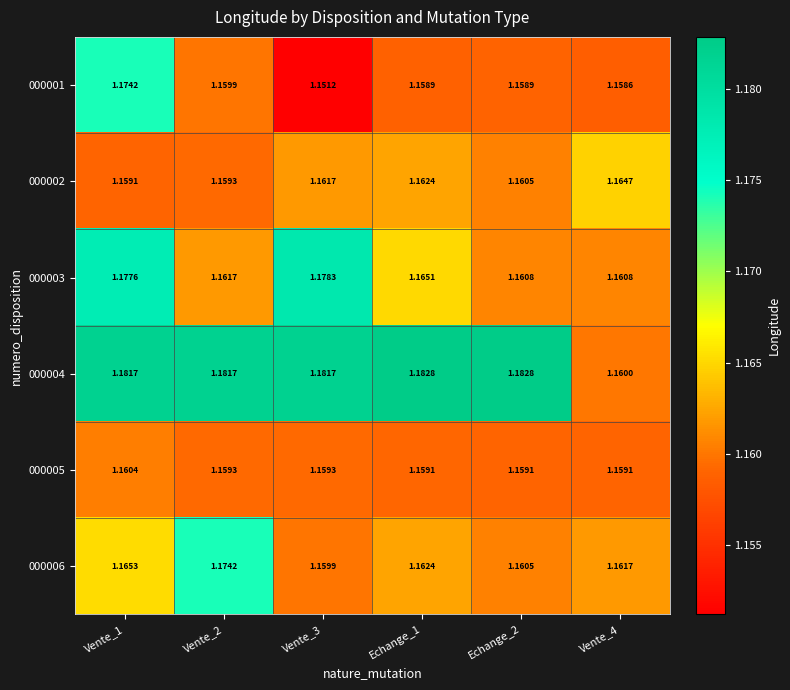

Is the value of 000001 at Echange_2 greater than the value of 000006 at Vente_1?

No